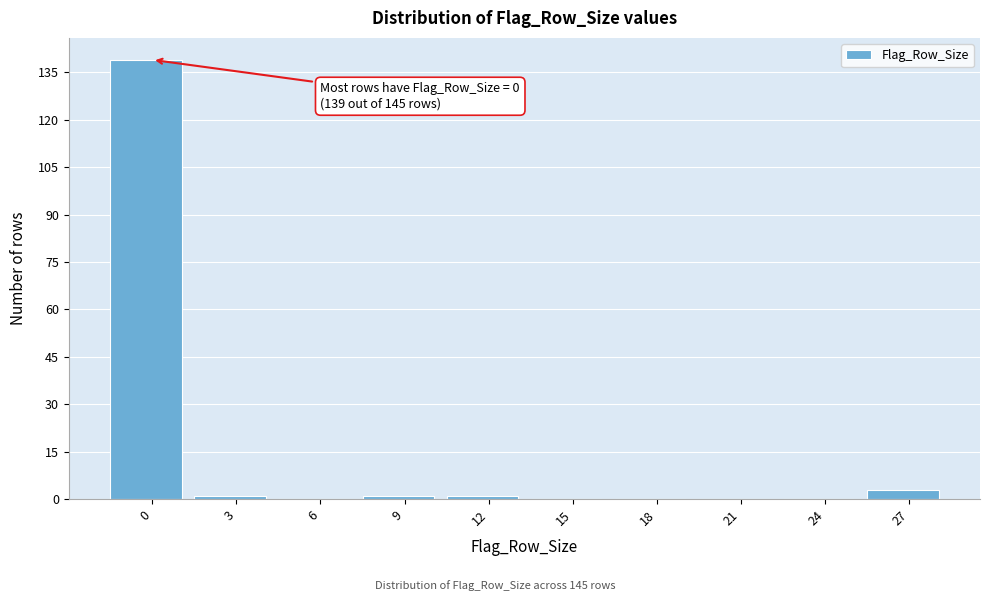

Reading left to right, extract all data points from this chart.

0=139	3=1	6=0	9=1	12=1	15=0	18=0	21=0	24=0	27=3